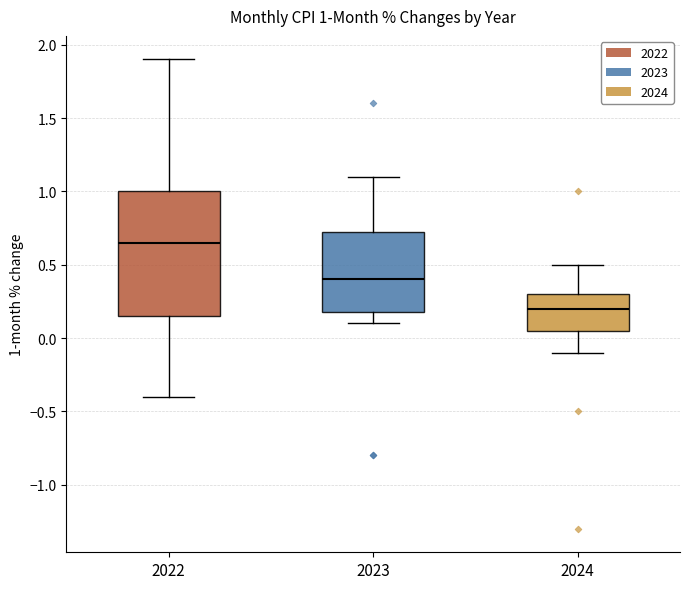

Which box's median line is the highest?

2022